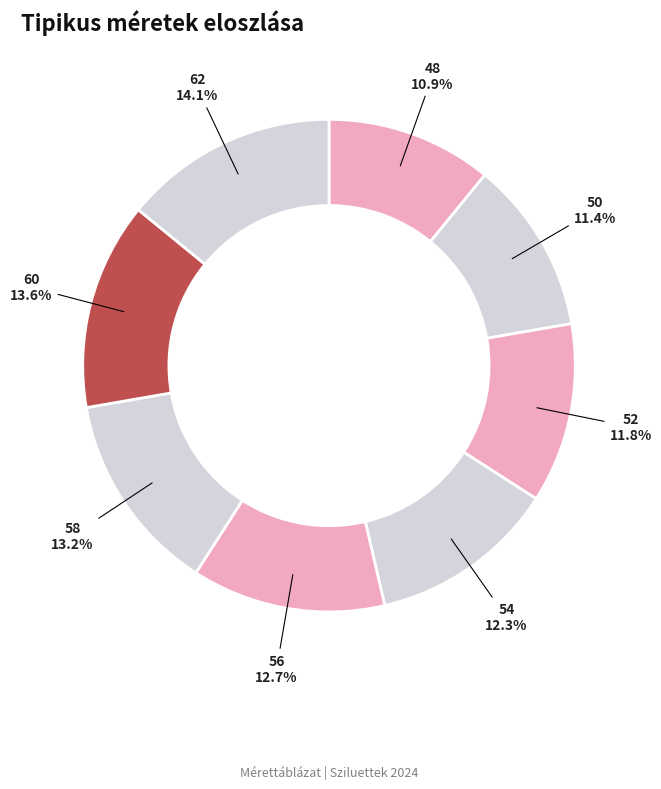

What percentage is the 62 slice, to the nearest percent?

14%